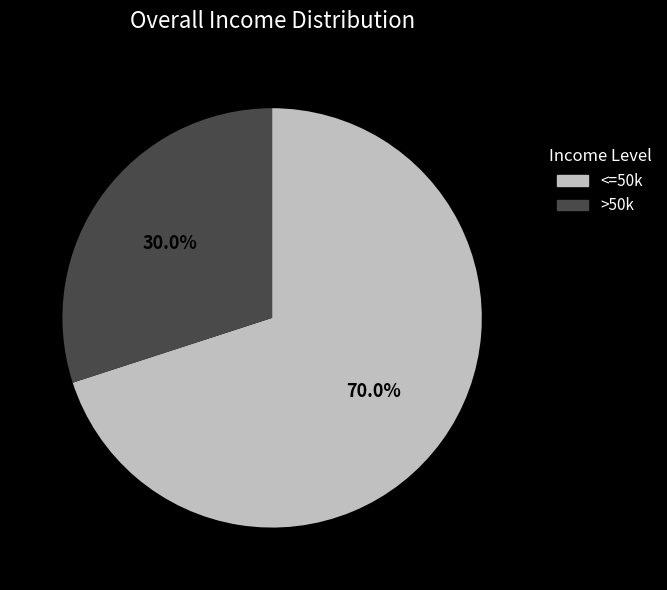

Is there a majority slice in this chart?

Yes